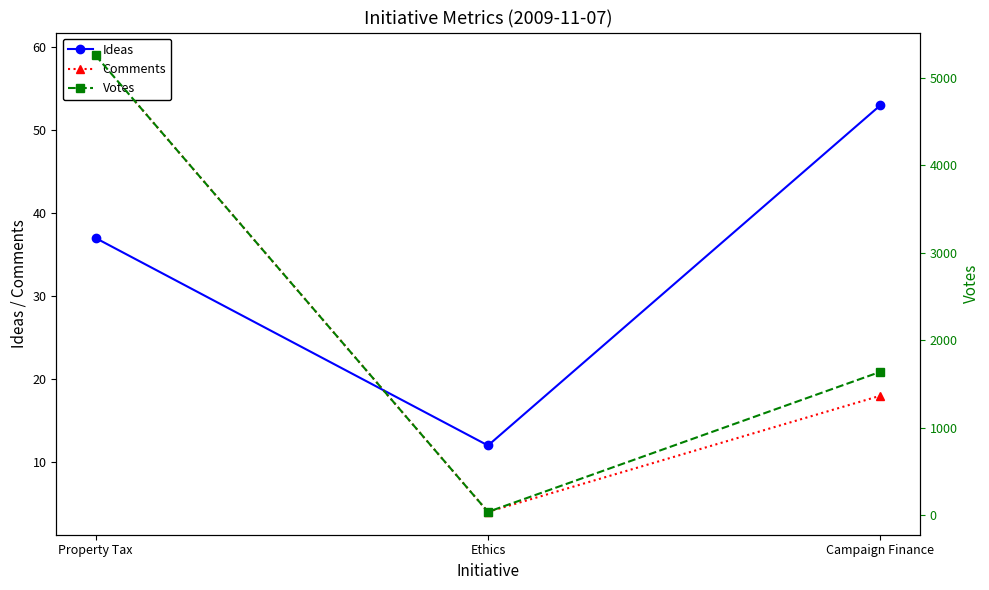

At which category is the sum across all series the highest?

Property Tax